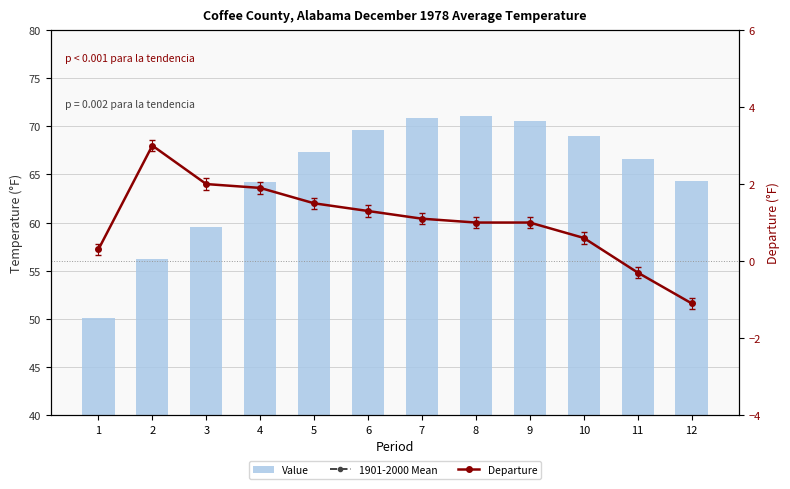

Is it true that Departure equals 1.9 at 4?

True